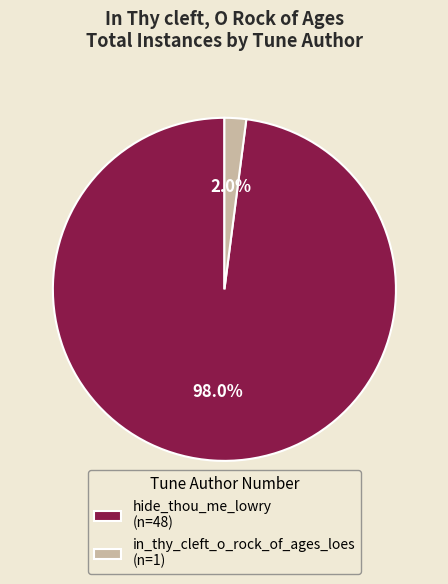

Which slice is the largest?

hide_thou_me_lowry